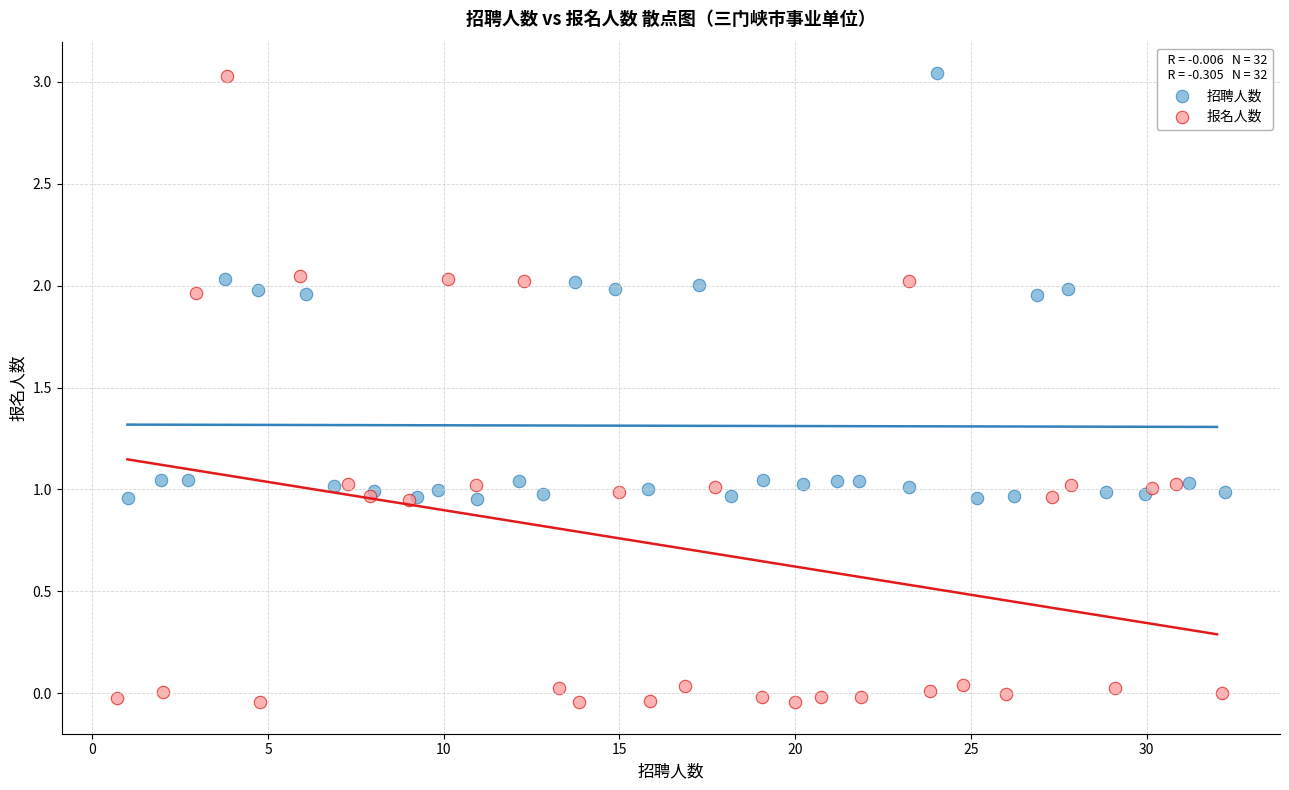

What are all the series names shown in the legend?

招聘人数, 报名人数